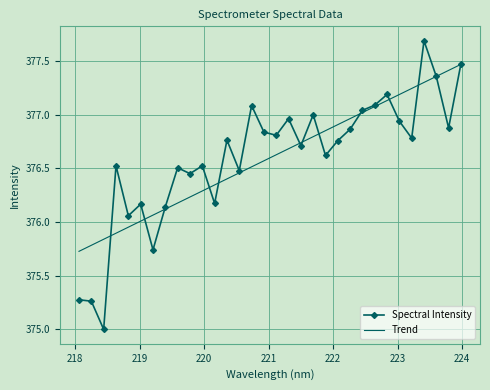

What is the smallest value displayed?

375.0